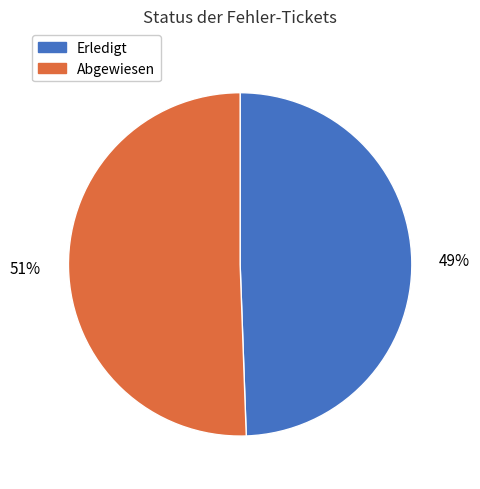

Between Erledigt and Abgewiesen, which is larger?

Abgewiesen